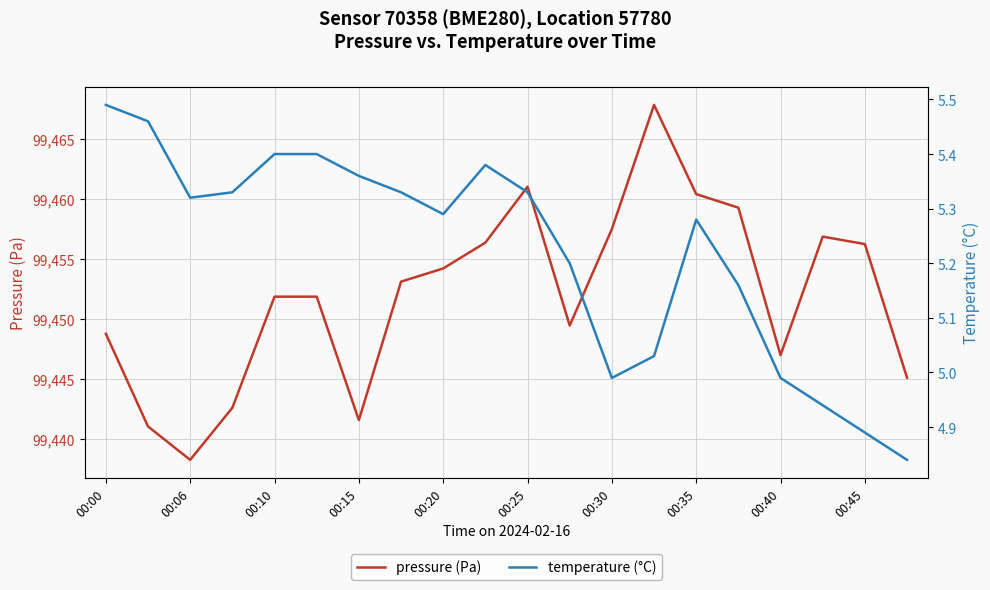

Is it true that temperature equals 5.0 at 13?

True